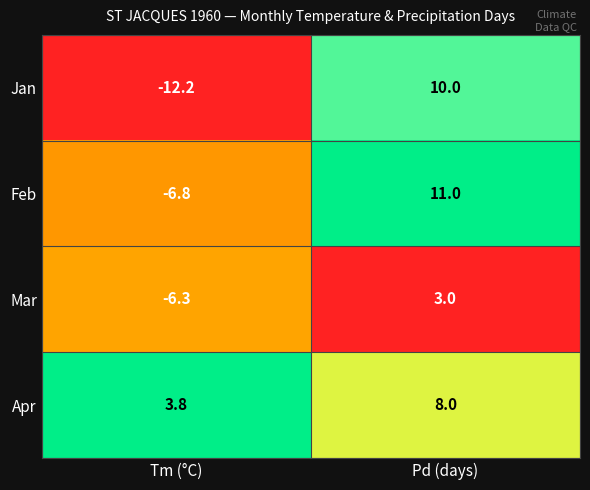

Read the Mar value at Pd (days).

3.0